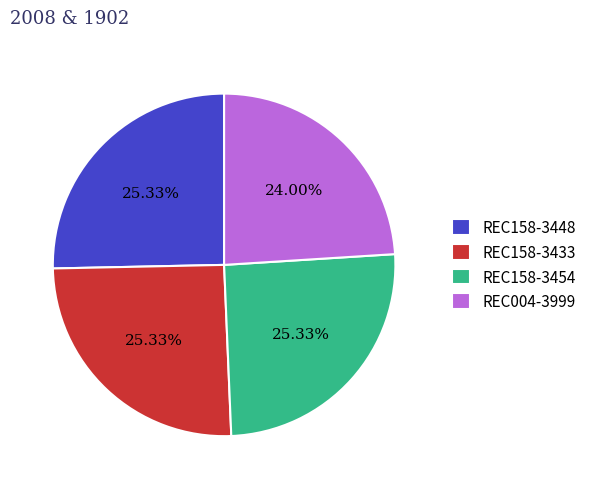

To the nearest percent, what portion does REC158-3448 represent?

25%